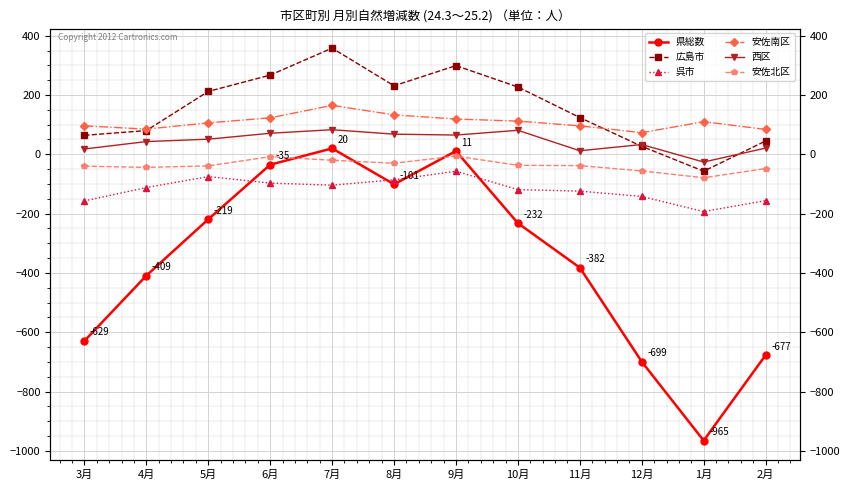

What is the sum of all 西区 values?

520